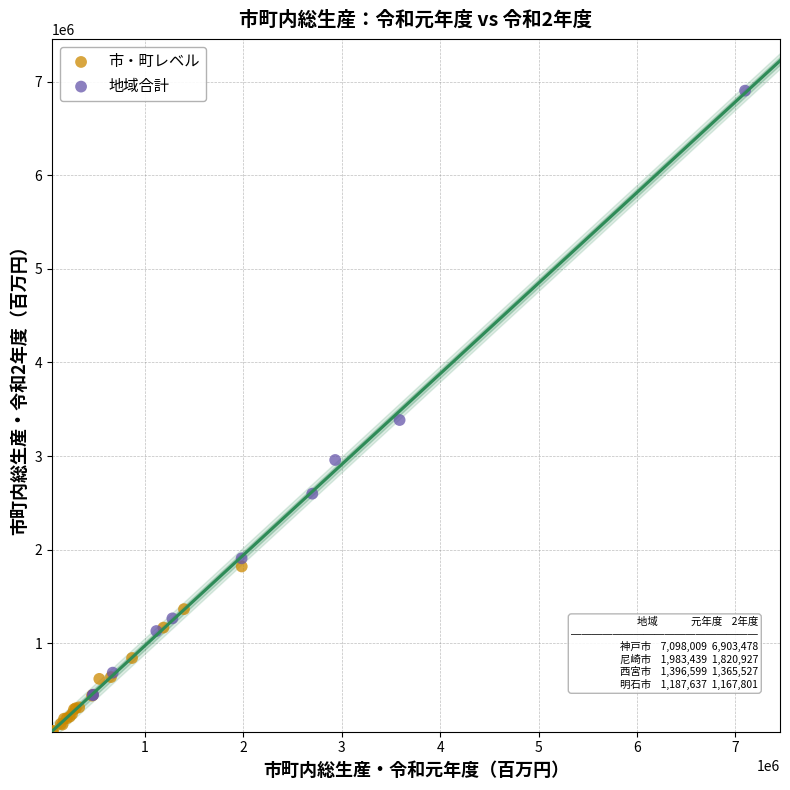

Which series reaches the maximum Y coordinate?

地域合計